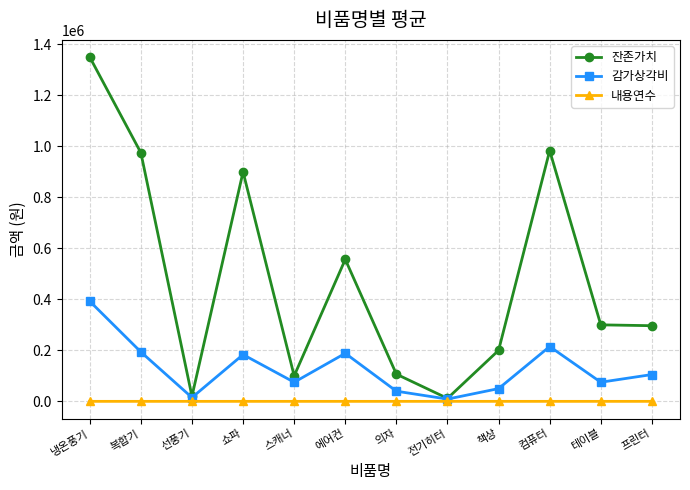

Where is 잔존가치 nearest to the value 680833?

에어컨